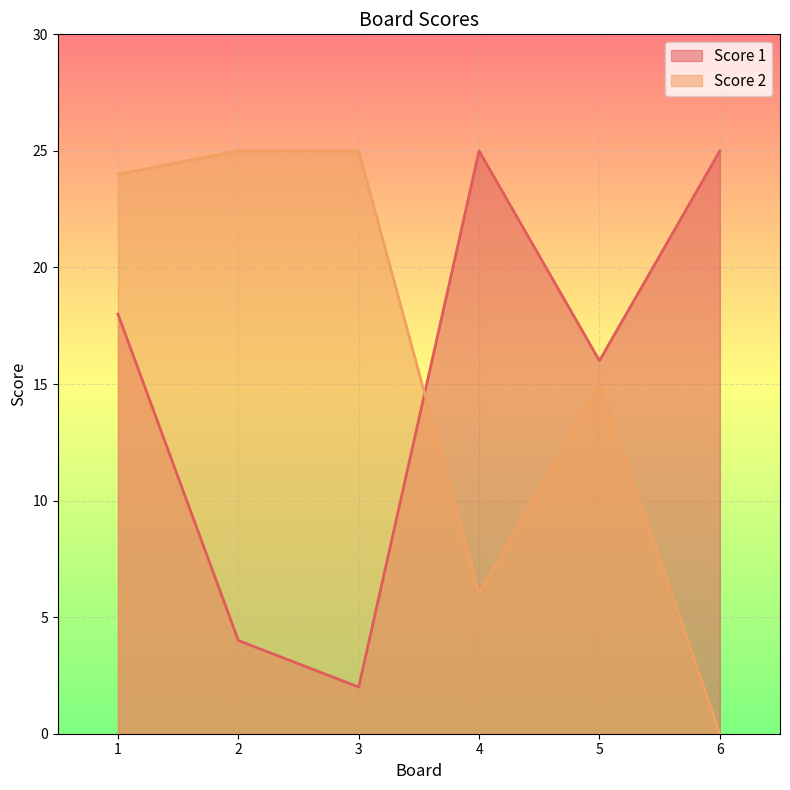

True or false: Score 2 has a value of 11 at 2.

False